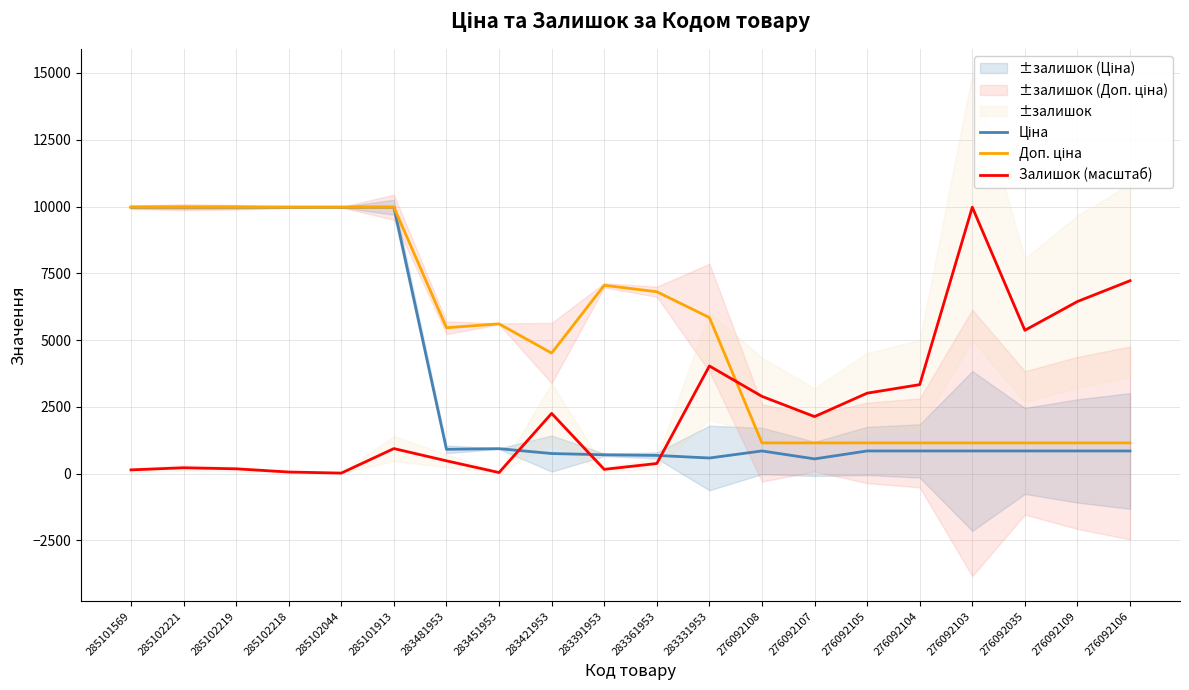

Reading right to left, what are all the values shown in this chart?

Ціна: 276092106=848.4	276092109=848.4	276092035=848.4	276092103=848.4	276092104=848.4	276092105=848.4	276092107=551.5	276092108=848.4	283331953=584.4	283361953=681.0	283391953=705.1	283421953=752.2	283451953=934.5	283481953=910.4	285101913=9975.0	285102044=9975.0	285102218=9975.0	285102219=9975.0	285102221=9975.0	285101569=9975.0
Доп. ціна: 276092106=1149.7	276092109=1149.7	276092035=1149.7	276092103=1149.7	276092104=1149.7	276092105=1149.7	276092107=1149.7	276092108=1149.7	283331953=5843.9	283361953=6809.8	283391953=7051.3	283421953=4513.3	283451953=5607.2	283481953=5462.3	285101913=9975.0	285102044=9975.0	285102218=9975.0	285102219=9975.0	285102221=9975.0	285101569=9975.0
Залишок (масштаб): 276092106=7221.9	276092109=6443.8	276092035=5366.5	276092103=9975.0	276092104=3331.6	276092105=3012.4	276092107=2134.6	276092108=2892.7	283331953=4029.9	283361953=379.0	283391953=159.6	283421953=2254.3	283451953=39.9	283481953=478.8	285101913=937.6	285102044=19.9	285102218=59.8	285102219=179.5	285102221=219.4	285101569=139.6